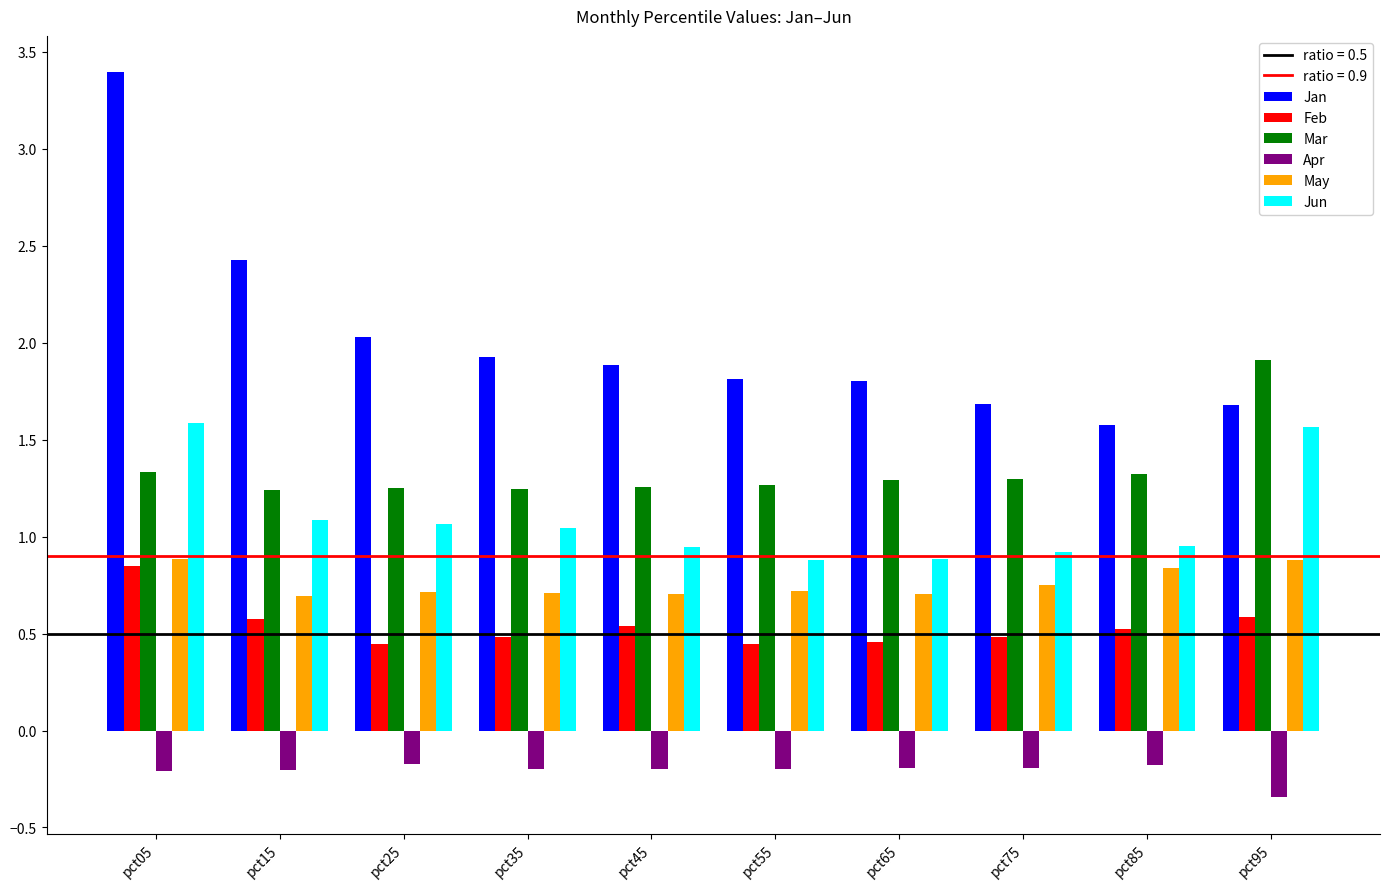

At which category is the sum across all series the highest?

pct05